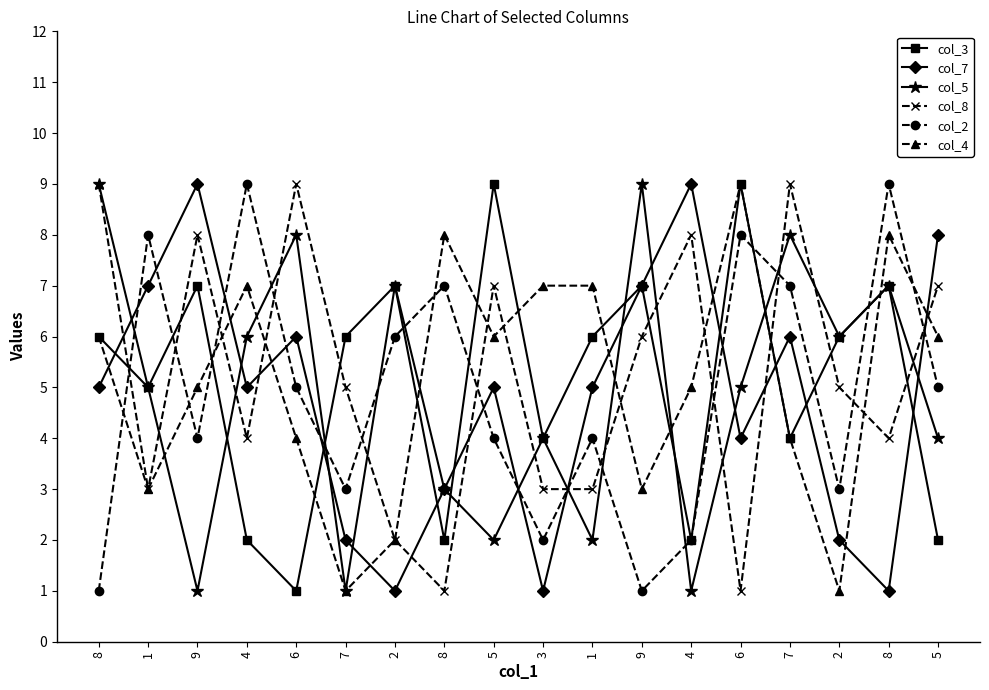

True or false: col_7 and col_4 intersect in this chart.

True